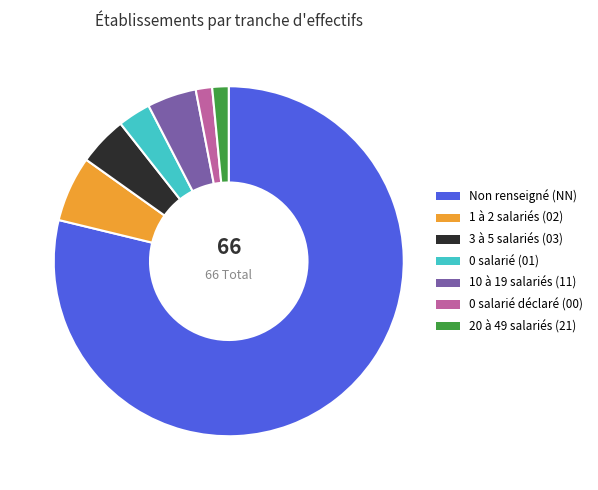

Is there any slice that represents more than half of the pie?

Yes